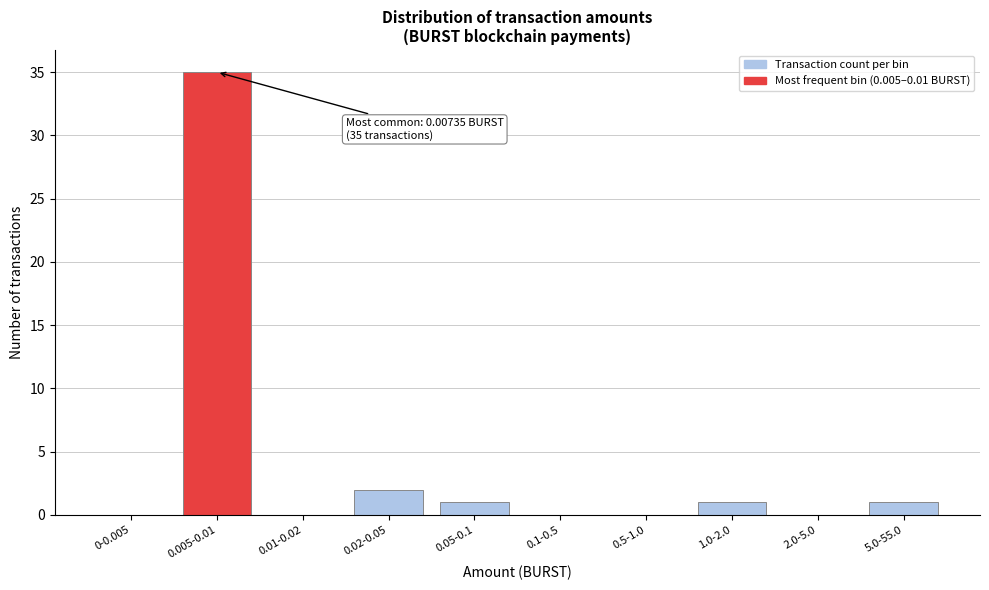

Reading left to right, what are all the values shown in this chart?

0-0.005=0	0.005-0.01=35	0.01-0.02=0	0.02-0.05=2	0.05-0.1=1	0.1-0.5=0	0.5-1.0=0	1.0-2.0=1	2.0-5.0=0	5.0-55.0=1